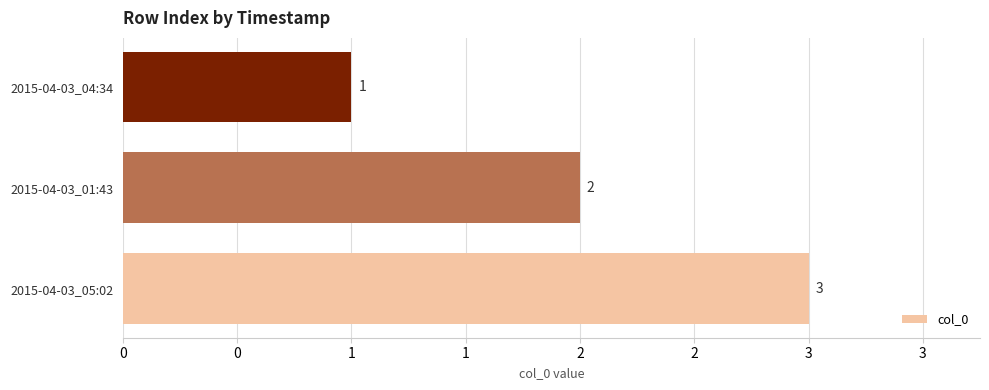

How many values are between 1 and 3?

3